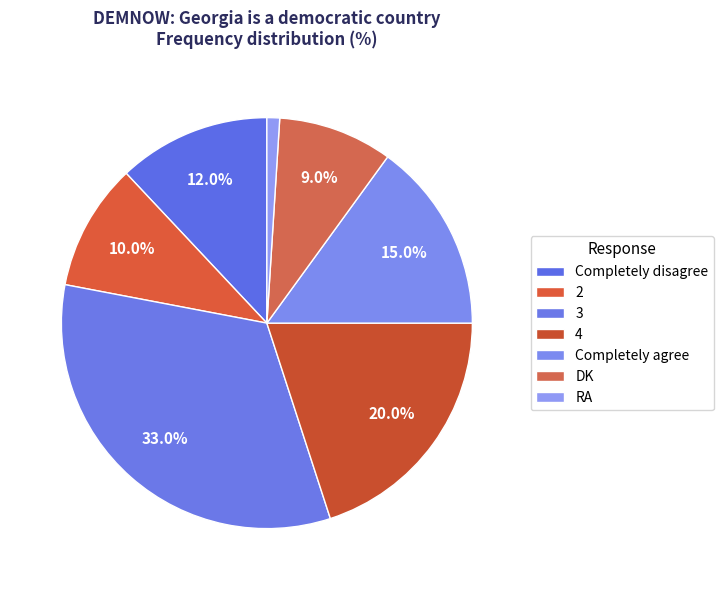

To the nearest percent, what is the difference between the Completely disagree and DK slice percentages?

3%